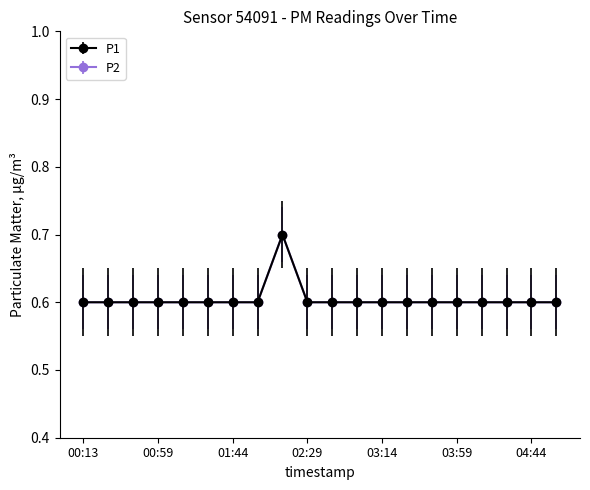

Reading right to left, transcribe all the data shown in this chart.

P1: 04:59=0.6	04:44=0.6	04:29=0.6	04:14=0.6	03:59=0.6	03:44=0.6	03:29=0.6	03:14=0.6	02:59=0.6	02:44=0.6	02:29=0.6	02:14=0.7	01:59=0.6	01:44=0.6	01:29=0.6	01:14=0.6	00:59=0.6	00:43=0.6	00:28=0.6	00:13=0.6
P2: 04:59=0.6	04:44=0.6	04:29=0.6	04:14=0.6	03:59=0.6	03:44=0.6	03:29=0.6	03:14=0.6	02:59=0.6	02:44=0.6	02:29=0.6	02:14=0.7	01:59=0.6	01:44=0.6	01:29=0.6	01:14=0.6	00:59=0.6	00:43=0.6	00:28=0.6	00:13=0.6